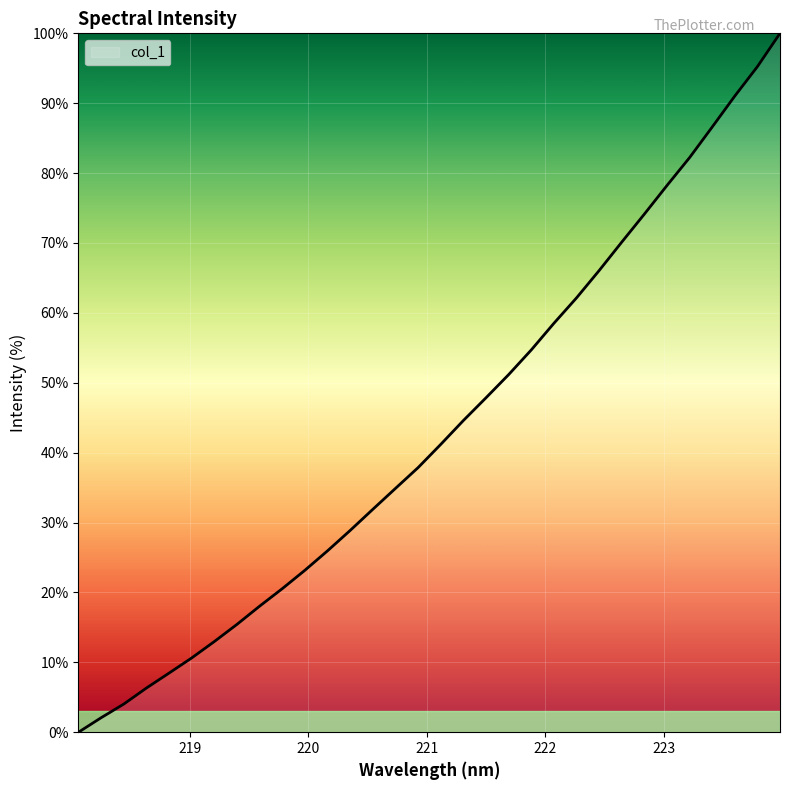

What is the greatest value displayed?

100.0